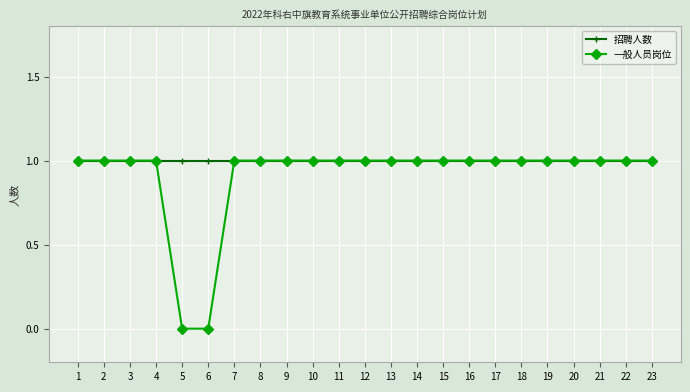

Reading left to right, list all the values displayed in this chart.

招聘人数: 1=1	2=1	3=1	4=1	5=1	6=1	7=1	8=1	9=1	10=1	11=1	12=1	13=1	14=1	15=1	16=1	17=1	18=1	19=1	20=1	21=1	22=1	23=1
一般人员岗位: 1=1	2=1	3=1	4=1	5=0	6=0	7=1	8=1	9=1	10=1	11=1	12=1	13=1	14=1	15=1	16=1	17=1	18=1	19=1	20=1	21=1	22=1	23=1